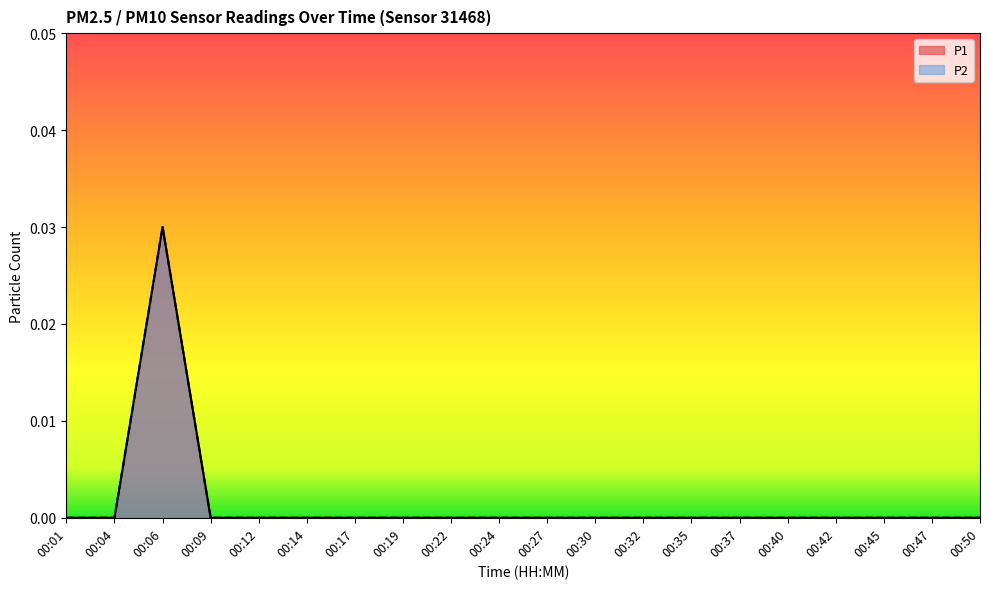

At how many categories does at least one series exceed 0?

1